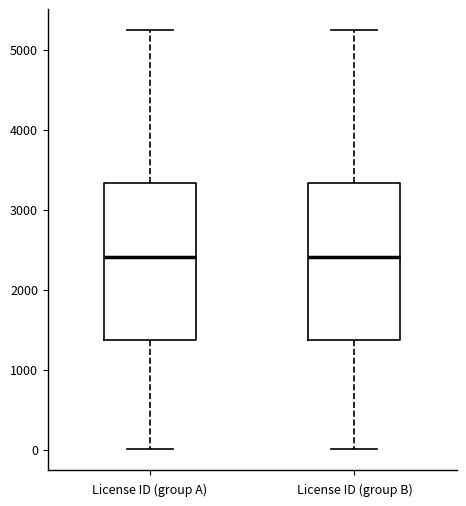

Reading left to right, transcribe this box plot: for each box, give where its median line is, the range the box spans, and where its two whiskers end, as read against the y-axis. The values are not printed on the chart, so give them approximately, as read against the axis.

License ID (group A): median 2400, box 1400 to 3300, whiskers 0 to 5200
License ID (group B): median 2400, box 1400 to 3300, whiskers 0 to 5200